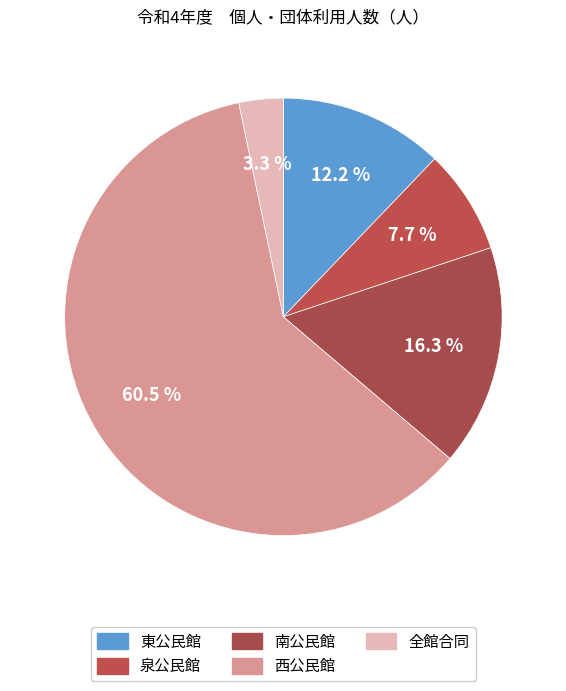

What portion of the pie excludes 泉公民館?

92.3%